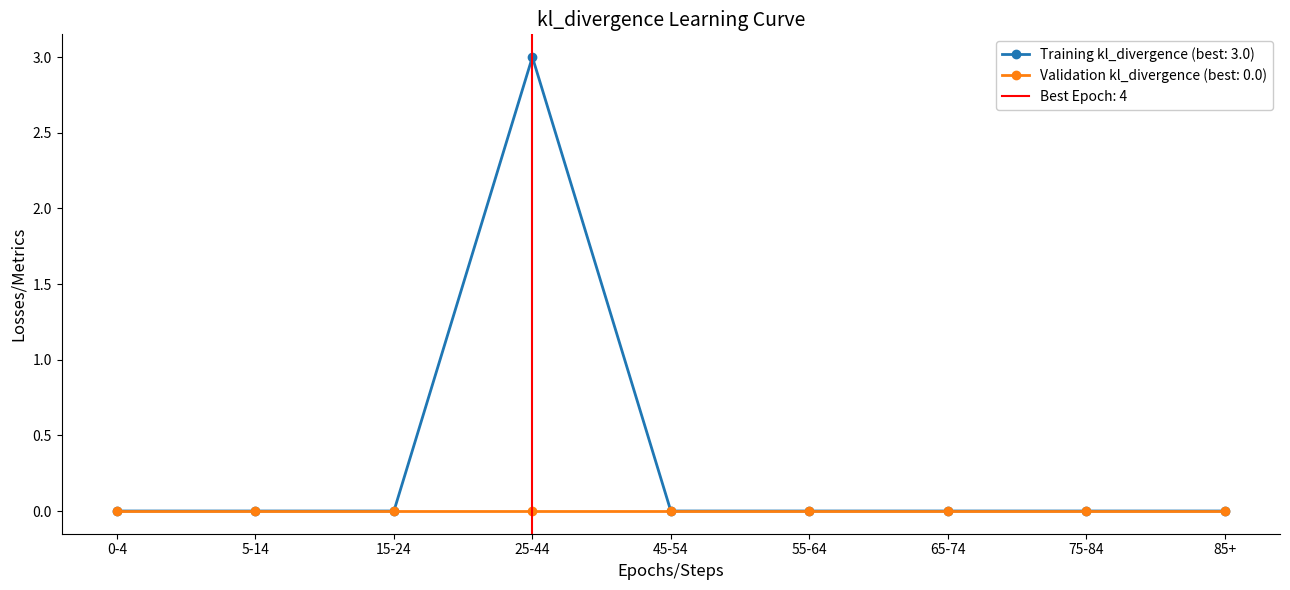

The value of Training kl_divergence (best: 3.0) at 0-4 is 0. True or false?

True